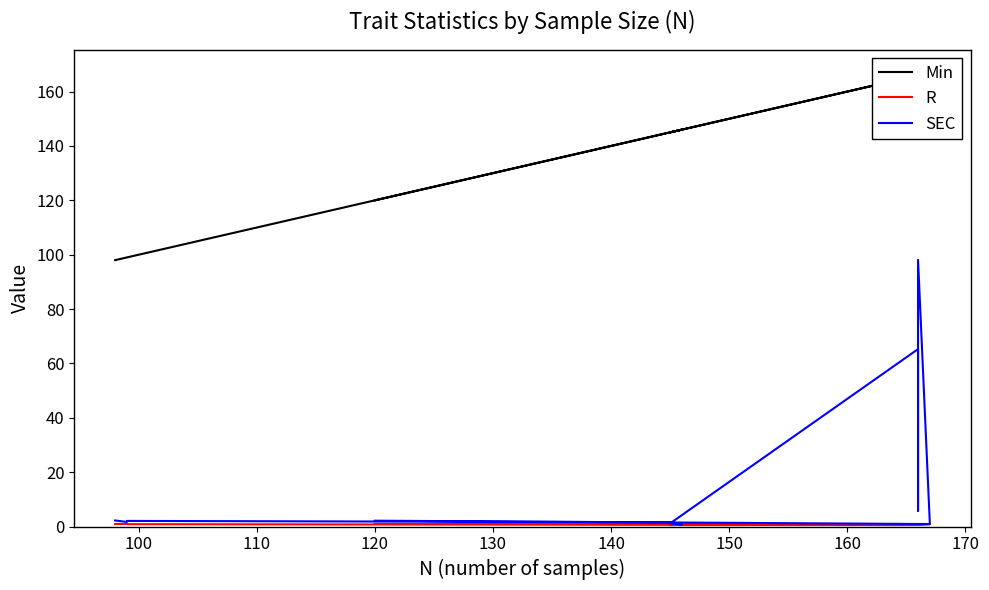

At how many categories does at least one series exceed 120?

7